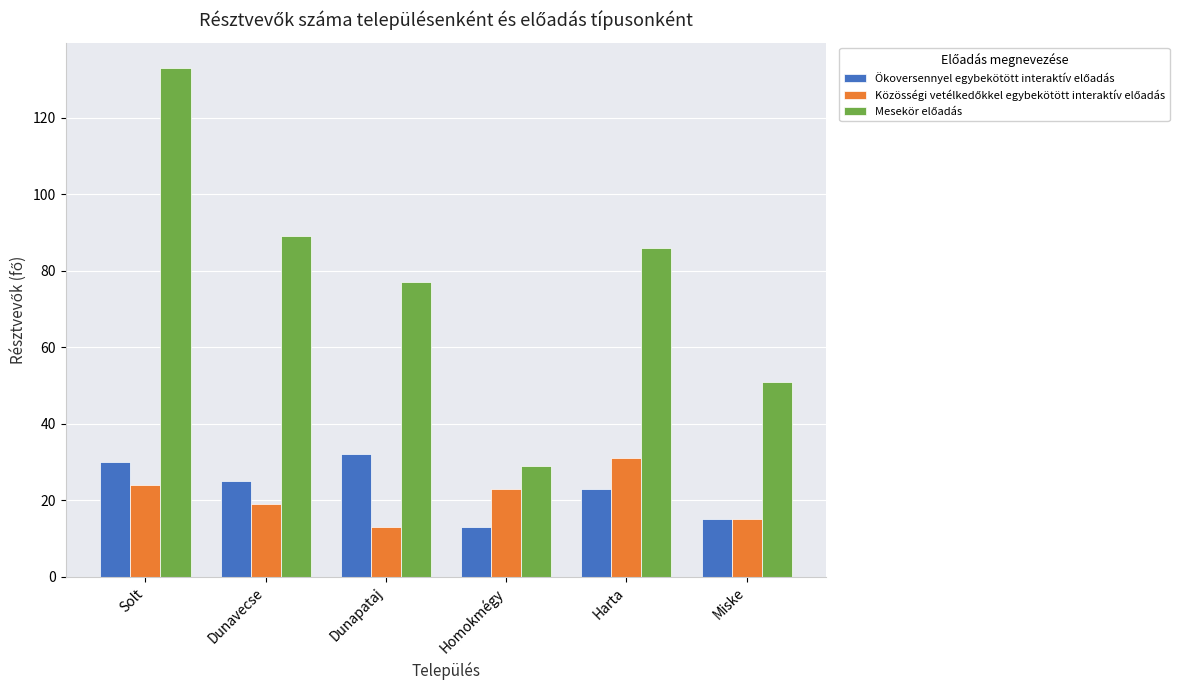

What is the spread (max minus min) of values at Miske?

36